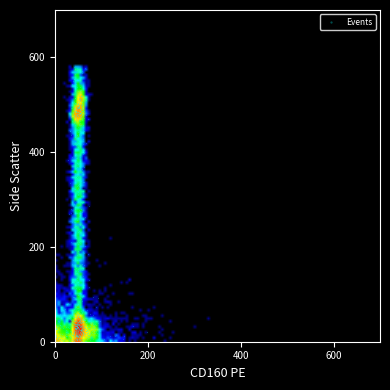

What is the range of Y values (max minus min)?

579.7